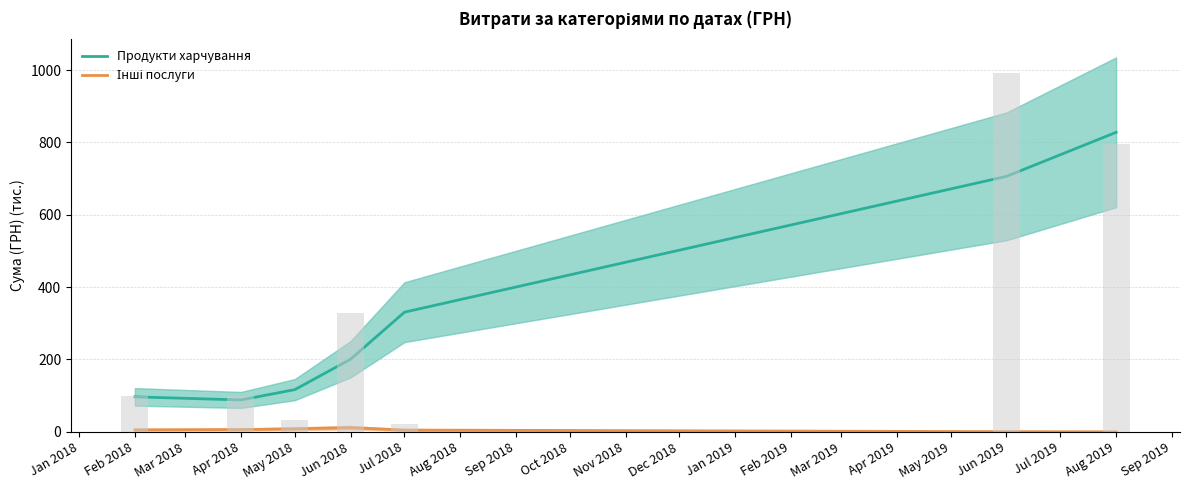

What is the sum of the Інші послуги values at Jul 2018 and Jun 2018?

16.5